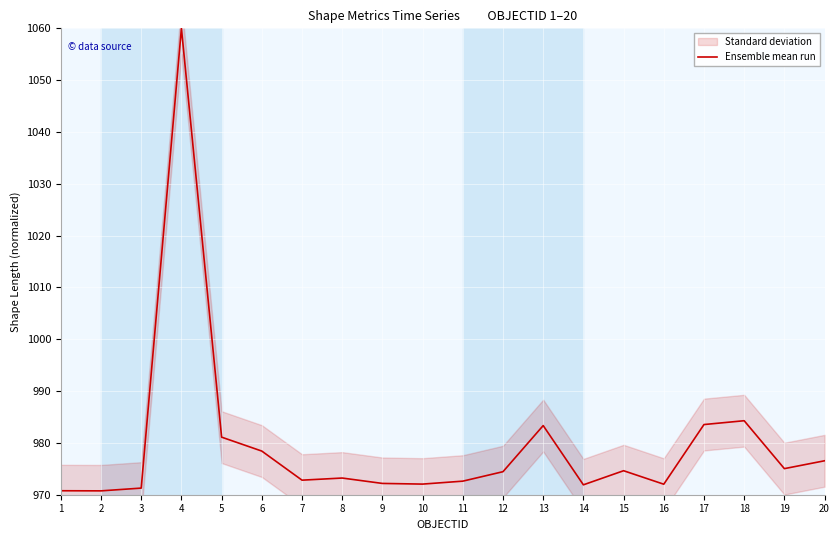

Approximately how many times larger is the value at 16 compared to 6?

1.0